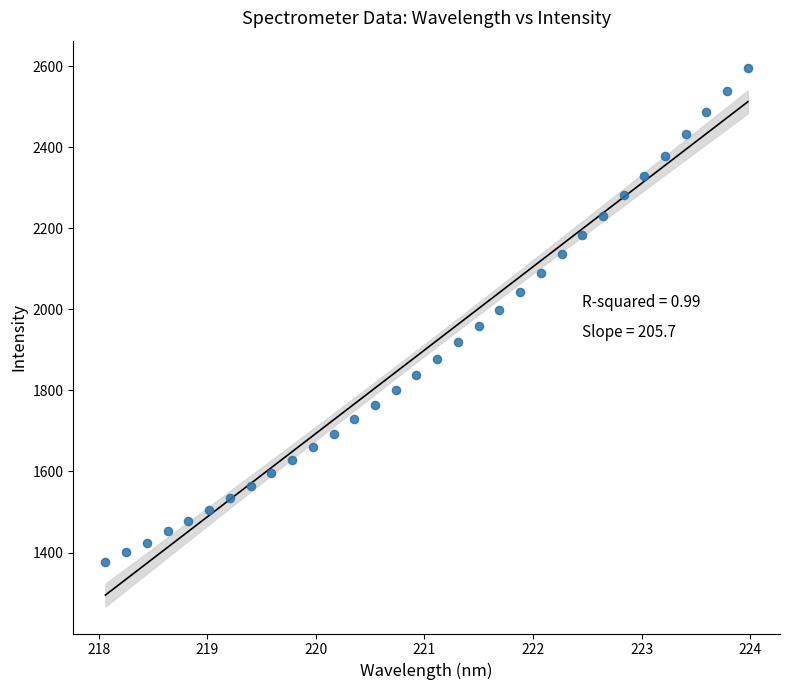

What is the range of X values (max minus min)?

5.9